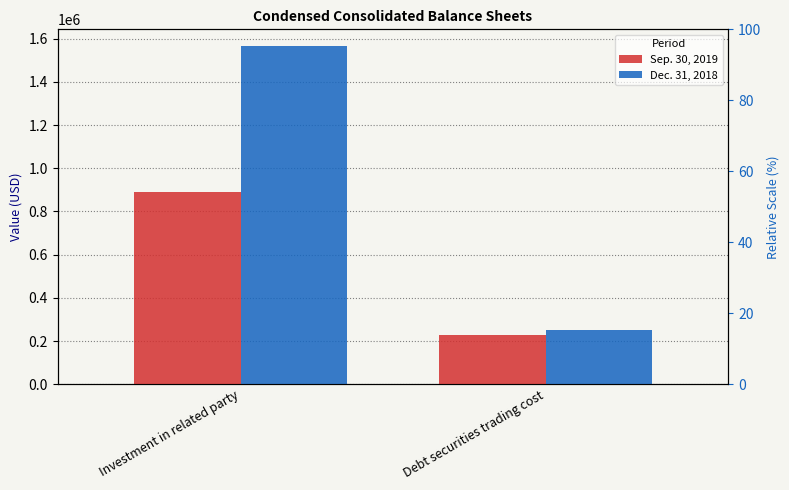

What is the average value of the Dec. 31, 2018 series?

908606